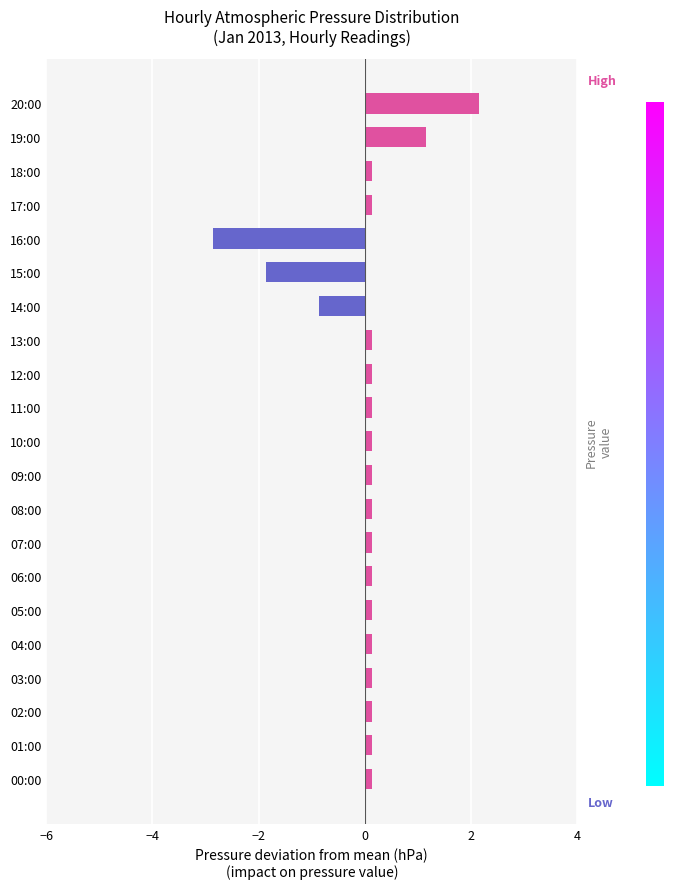

What is the difference between the maximum and second lowest values?

4.0